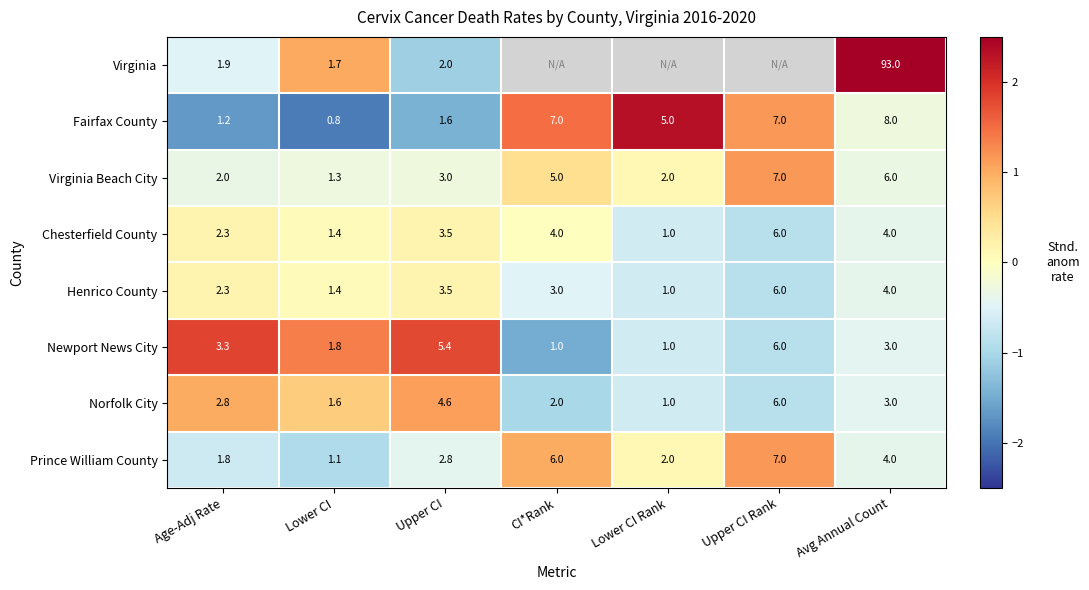

Which has a higher value, Upper CI Rank or Upper CI?

Upper CI